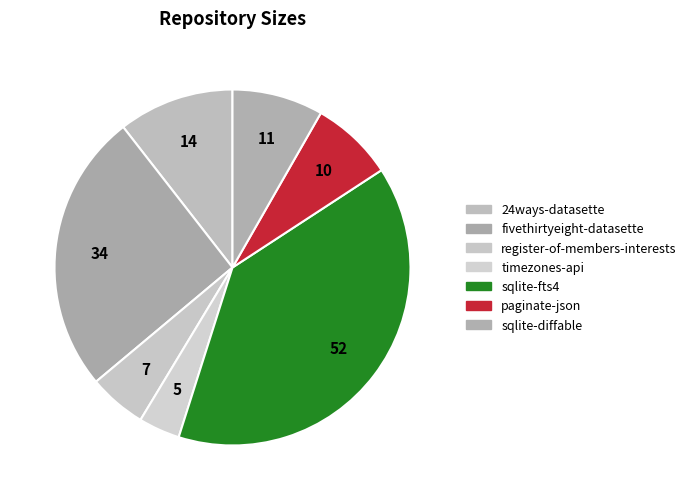

Count the number of slices in the pie.

7